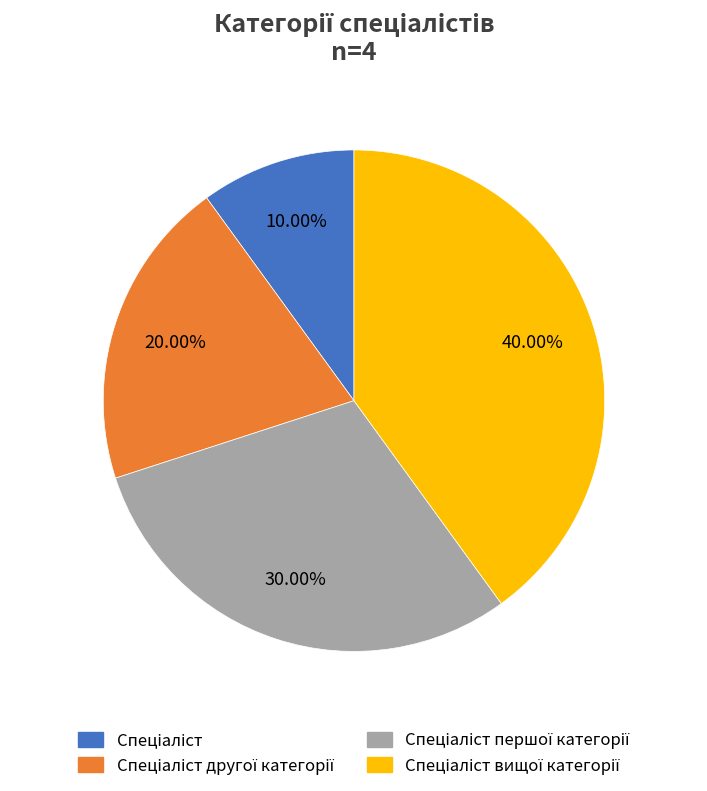

Does any single category account for the majority?

No